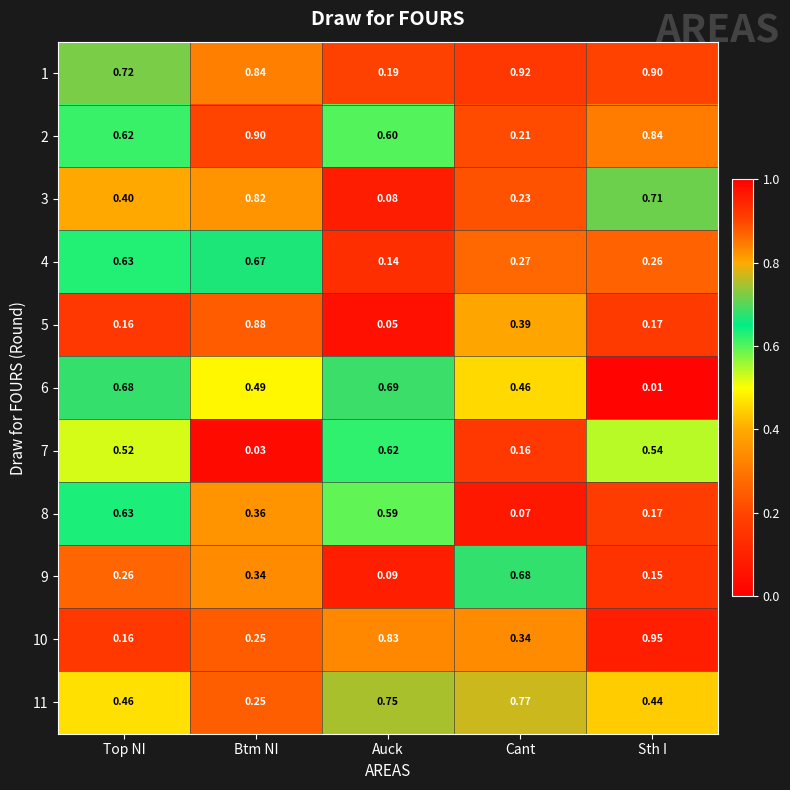

Which category has the highest value in the 5 series?

Btm NI